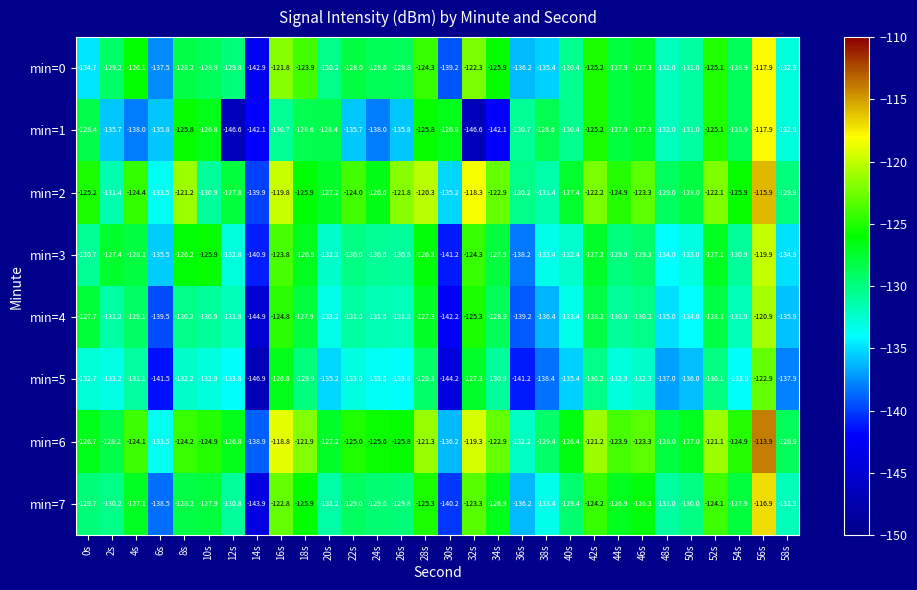

True or false: min=0 has a value of -34.4 at 12s.

False